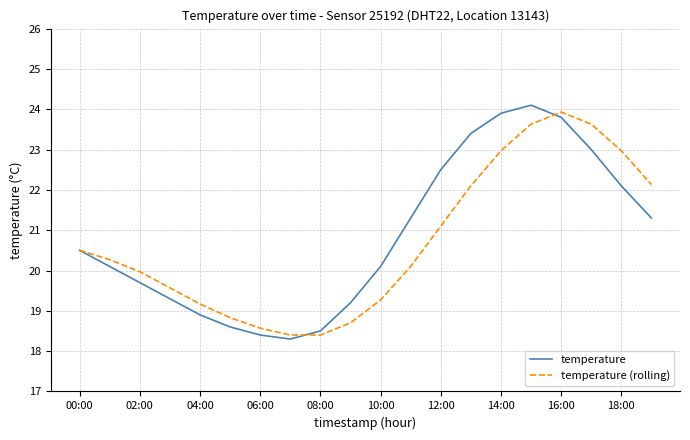

What is the highest value of the temperature series?

24.1